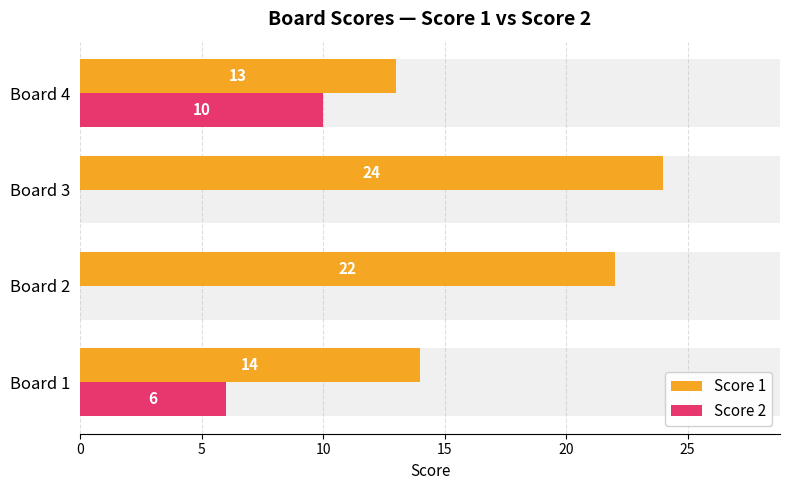

True or false: Score 1 has a value of 38 at Board 3.

False